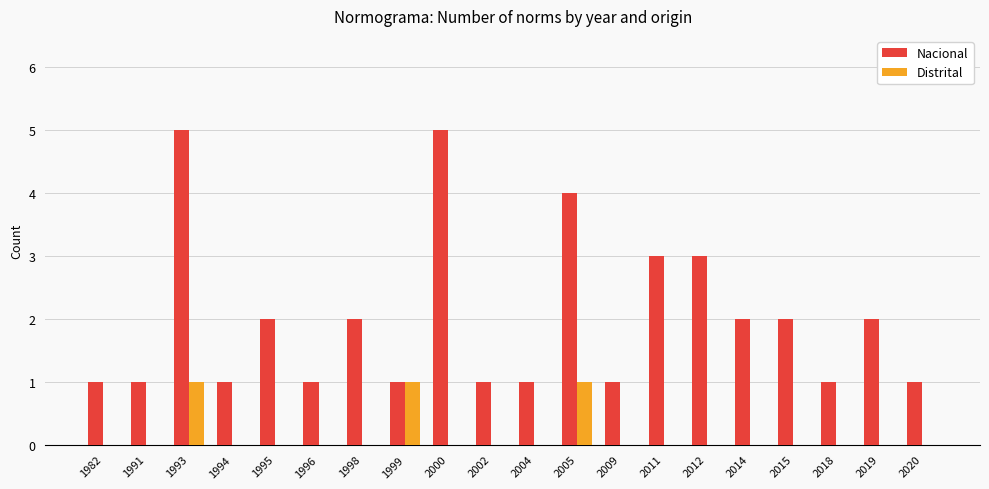

Is it true that Distrital equals 0 at 1991?

True